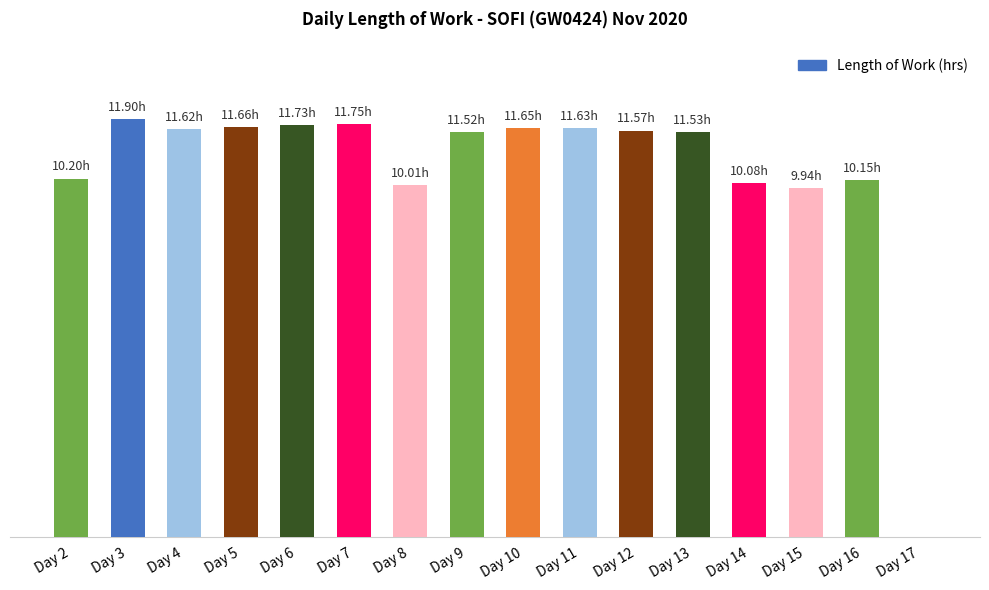

At which category does the chart reach its peak across all series?

Day 3